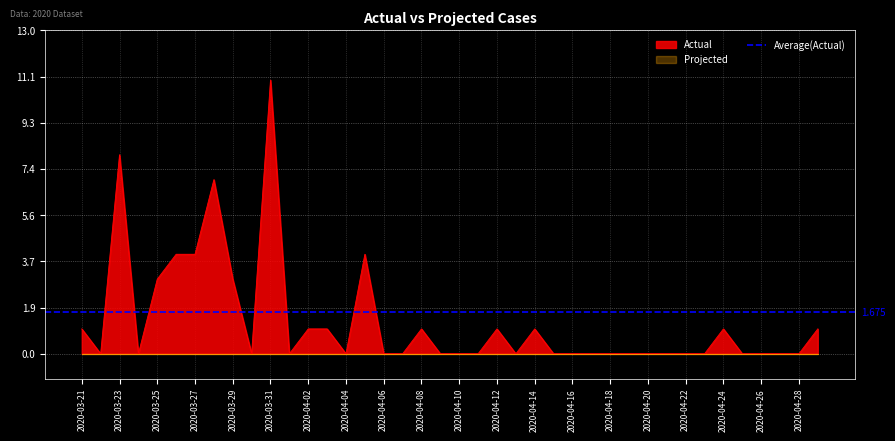

What is the difference between the maximum and minimum values?

11